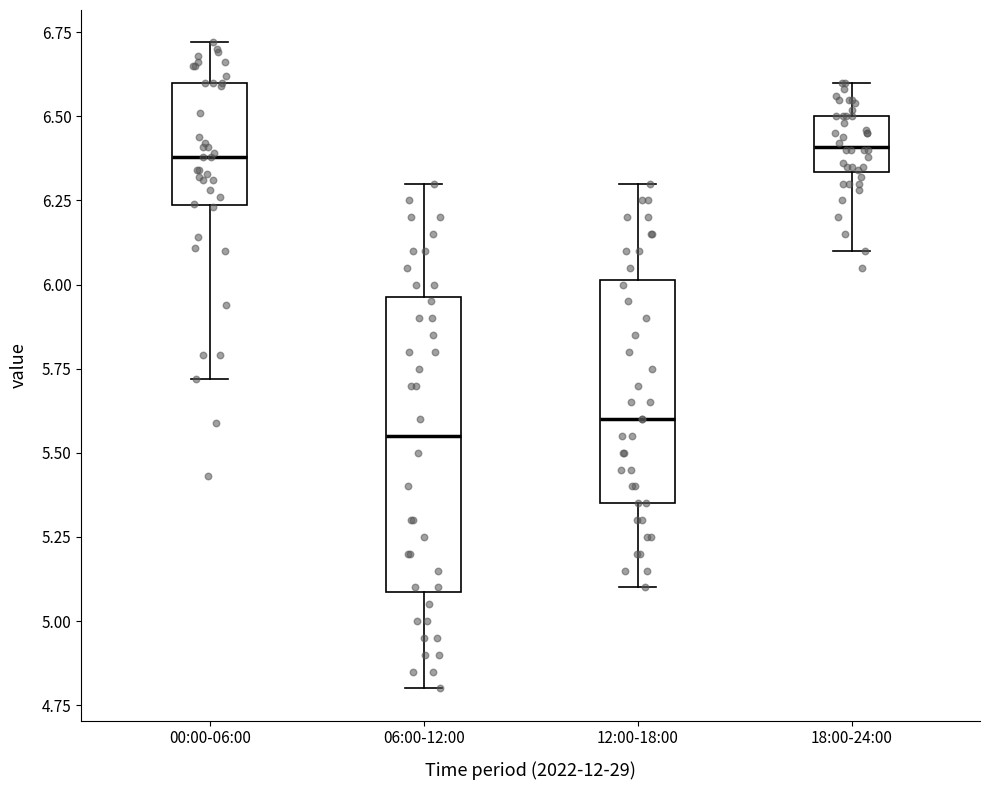

Reading left to right, read every box against the y-axis: the position of its median line, the range the box covers, and the ends of its whiskers. The values are not printed on the chart, so give them approximately, as read against the axis.

00:00-06:00: median 6.40, box 6.25 to 6.60, whiskers 5.70 to 6.70
06:00-12:00: median 5.55, box 5.10 to 5.95, whiskers 4.80 to 6.30
12:00-18:00: median 5.60, box 5.35 to 6.00, whiskers 5.10 to 6.30
18:00-24:00: median 6.40, box 6.35 to 6.50, whiskers 6.10 to 6.60